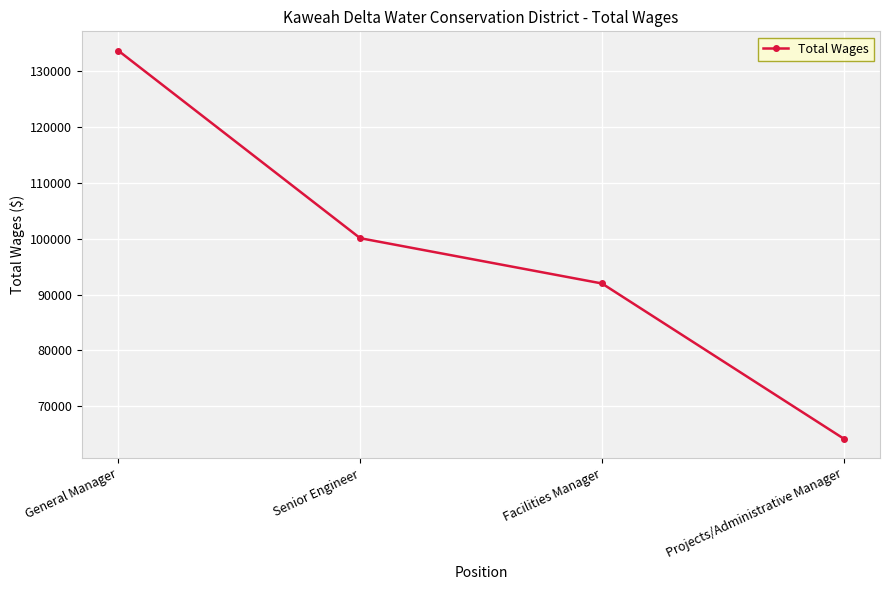

List the labels in order of value, largest first.

General Manager, Senior Engineer, Facilities Manager, Projects/Administrative Manager